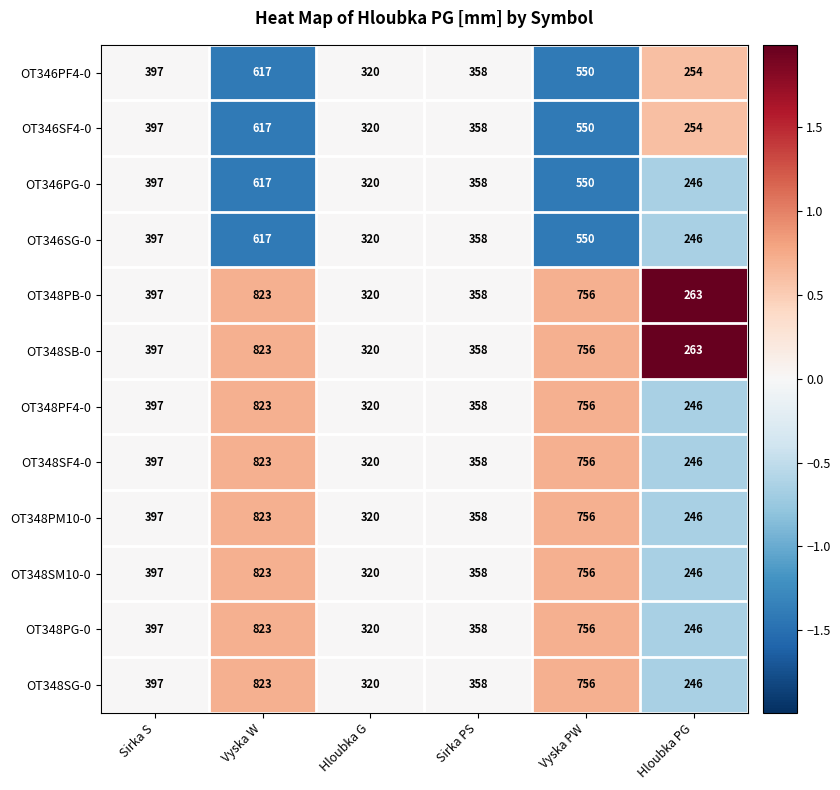

What is the sum of all OT348PG-0 values?

2900